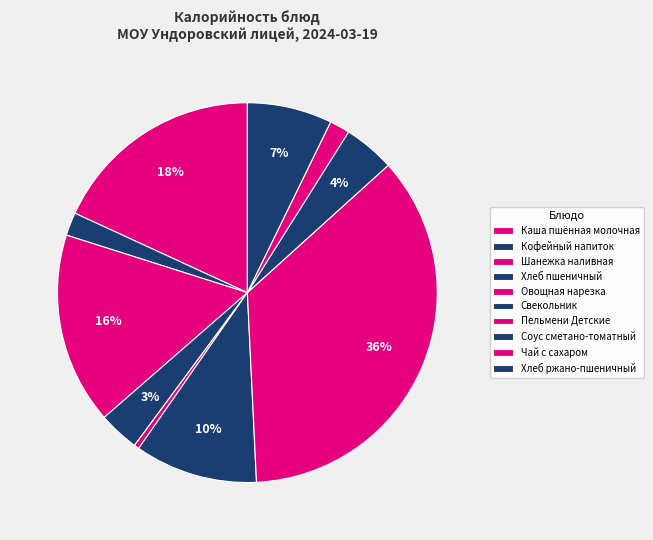

Is Хлеб пшеничный the majority of the pie?

No